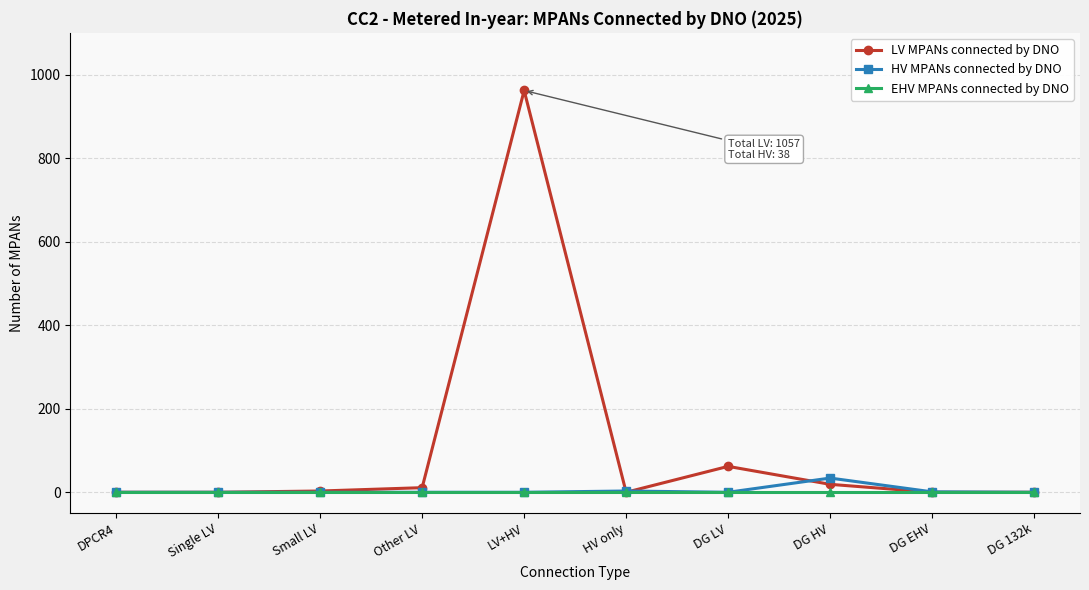

How many lines are shown in the chart?

3